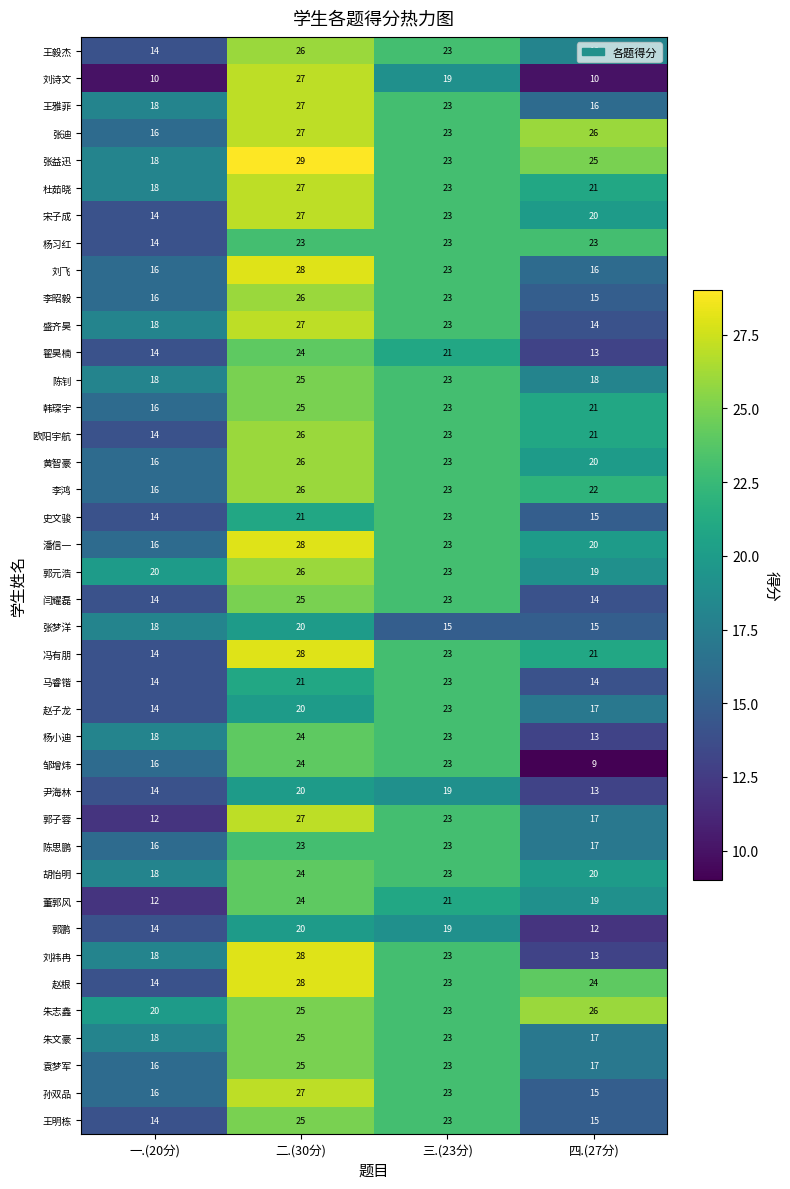

What is the total value across all series at 二.(30分)?

1004